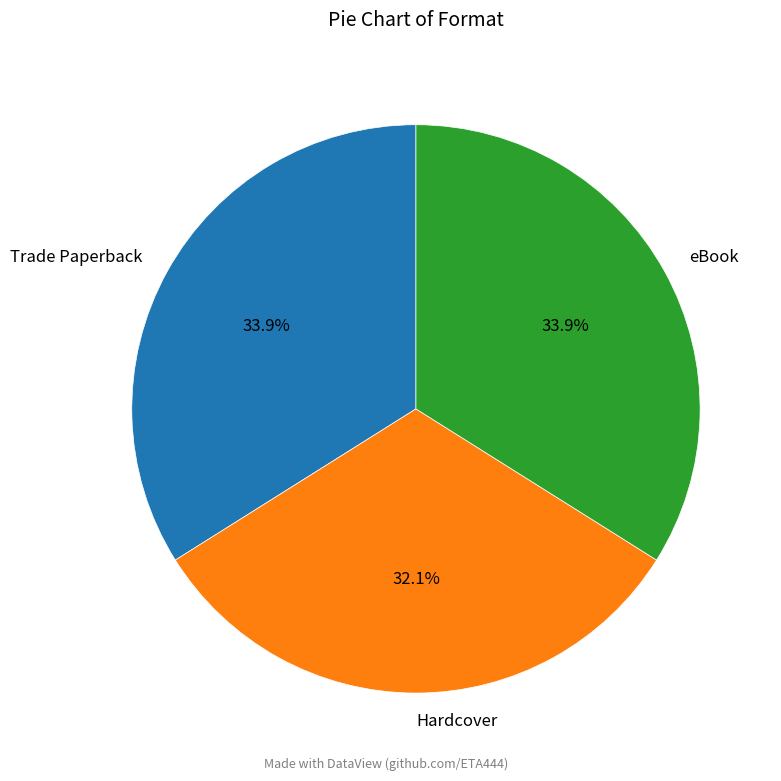

Is the sum of eBook and Trade Paperback greater than half?

Yes